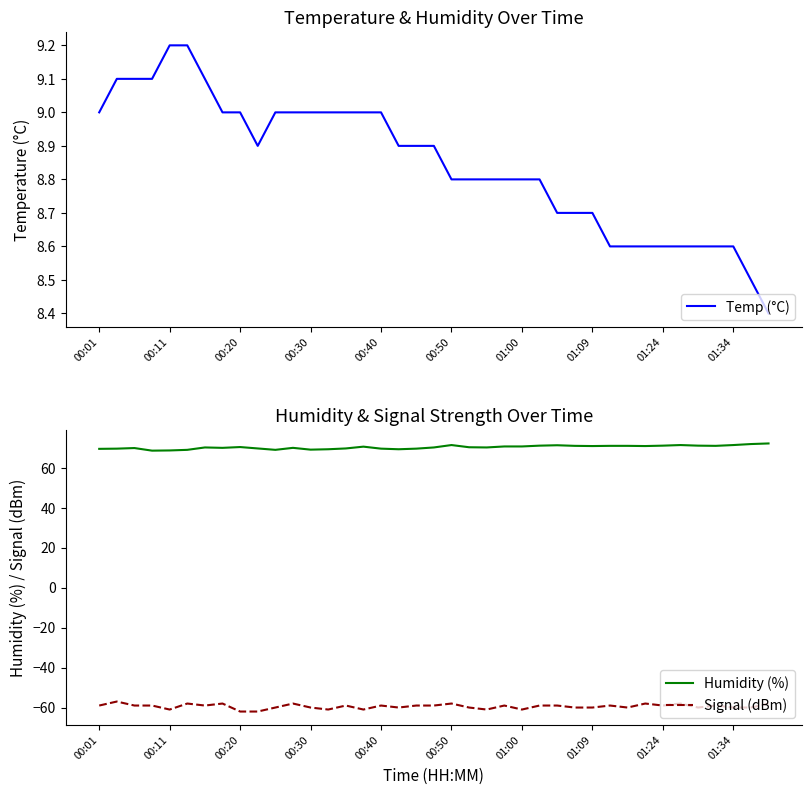

True or false: Signal (dBm) and Humidity (%) intersect in this chart.

False